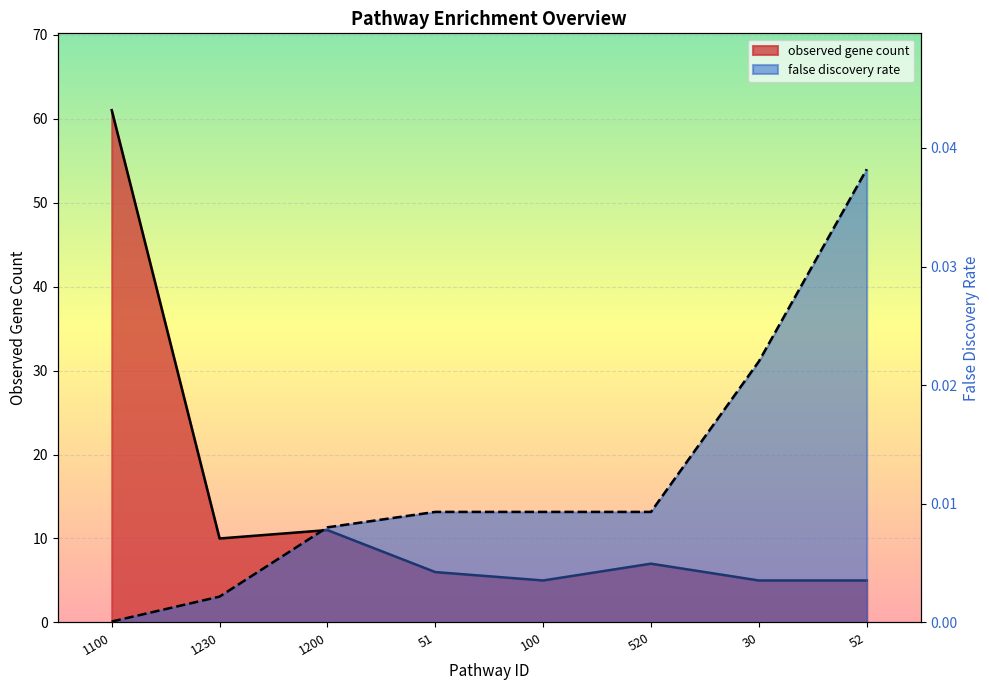

Which category has the lowest value in the observed gene count series?

100